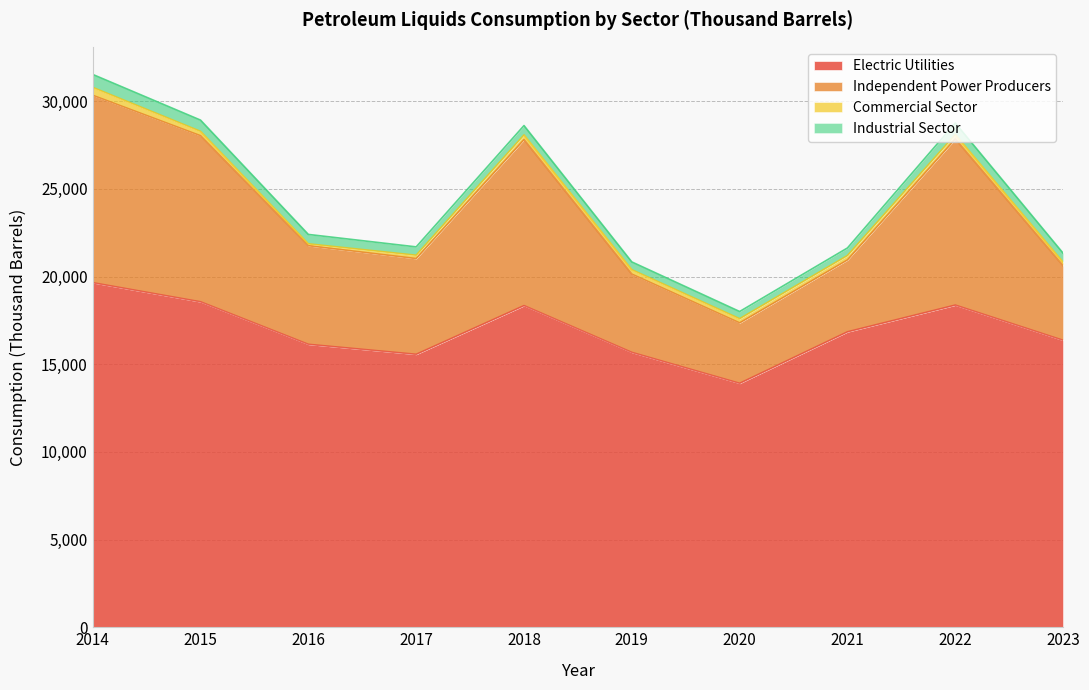

What is the highest value of the Electric Utilities series?

19652